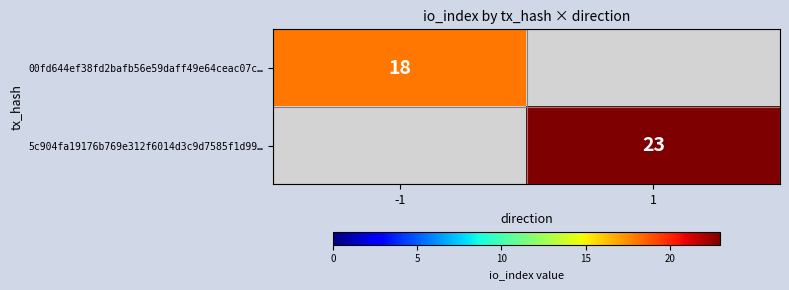

What is the smallest value displayed?

18.0